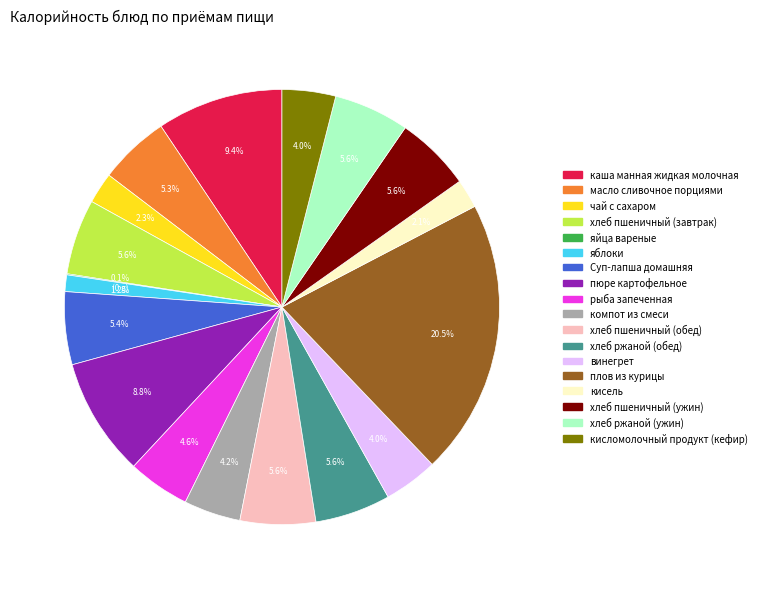

What is the largest slice in the pie chart?

плов из курицы